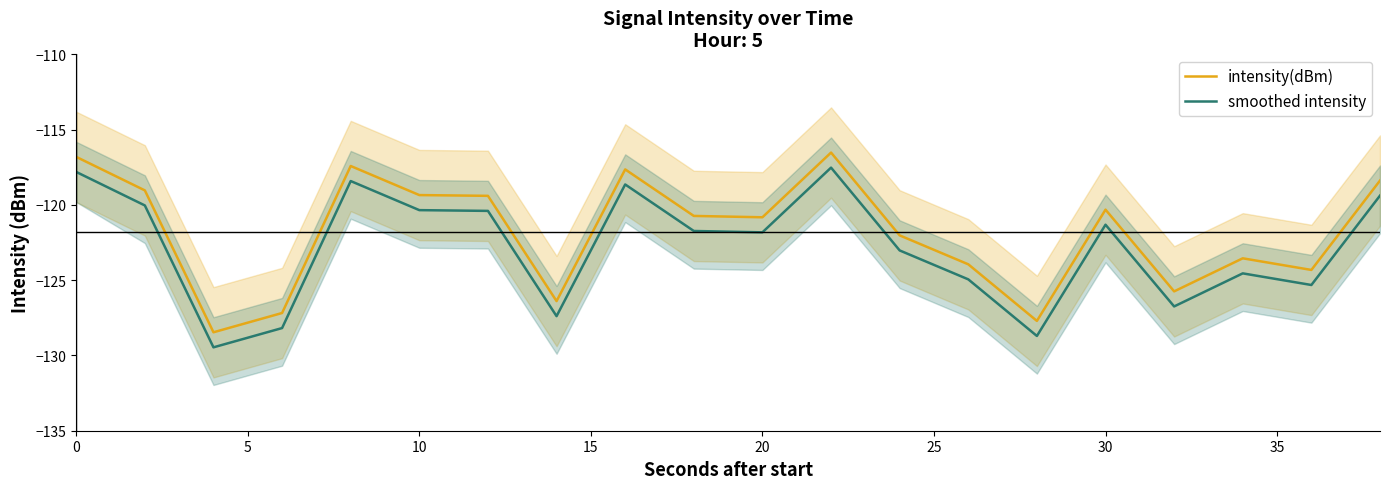

How many values in the smoothed intensity series exceed -121?

8